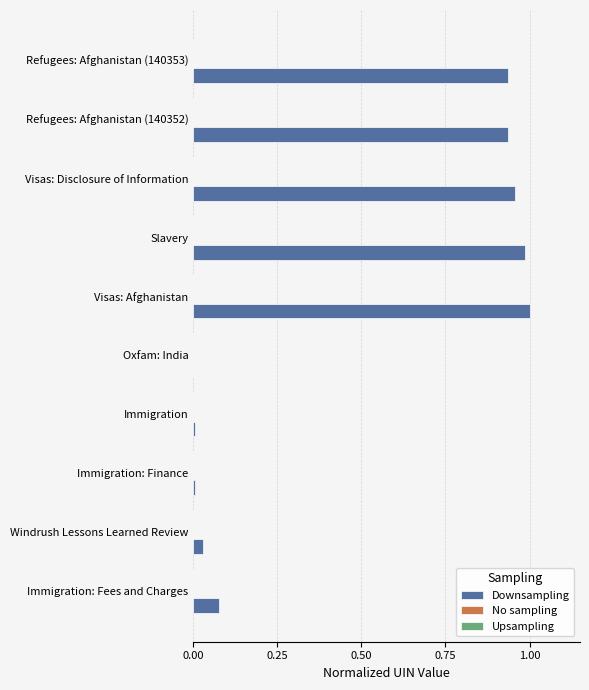

Between Immigration: Fees and Charges and Visas: Disclosure of Information, which series saw the biggest shift?

Downsampling